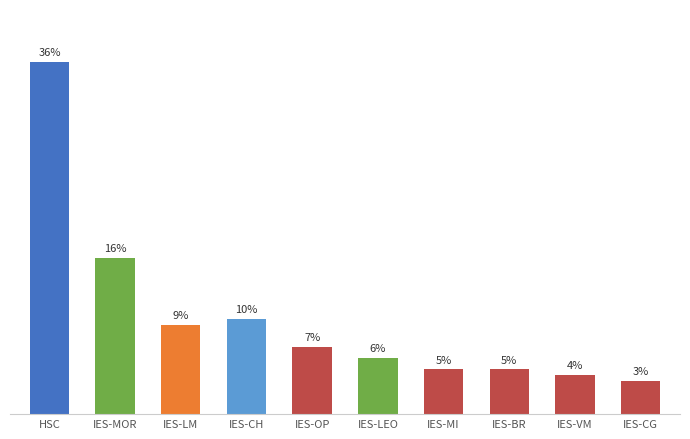

Which category has the highest value across all series?

HSC